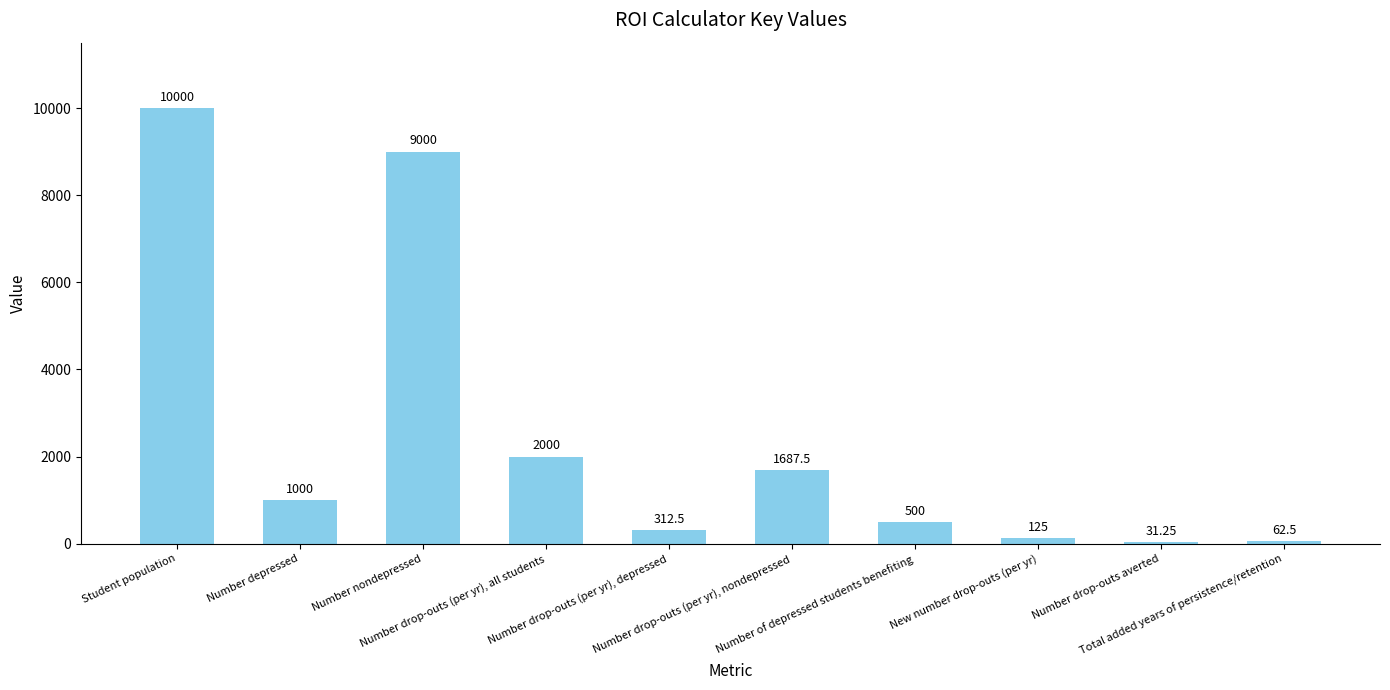

What is the approximate value at Number nondepressed?

9000.0